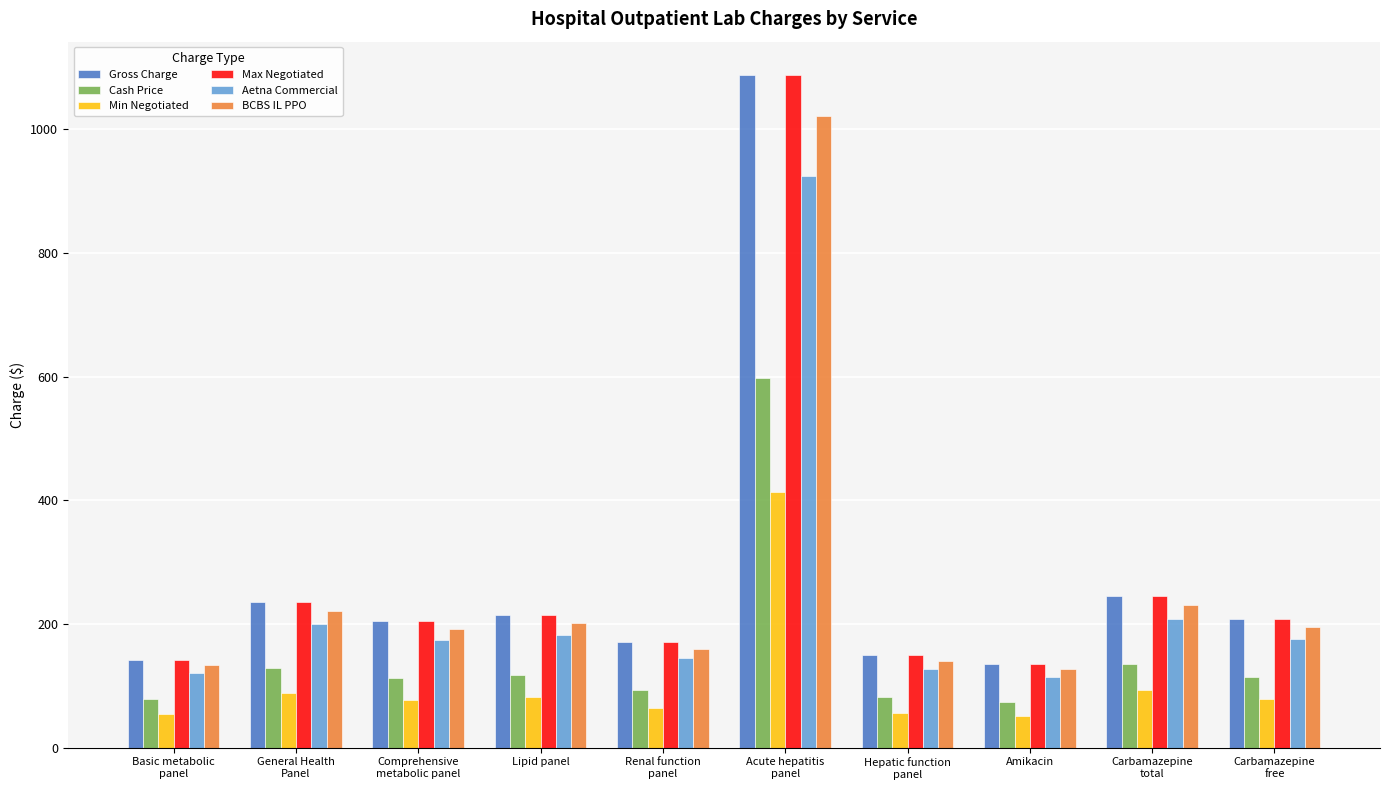

Are the bars grouped side by side (vs. stacked)?

Yes